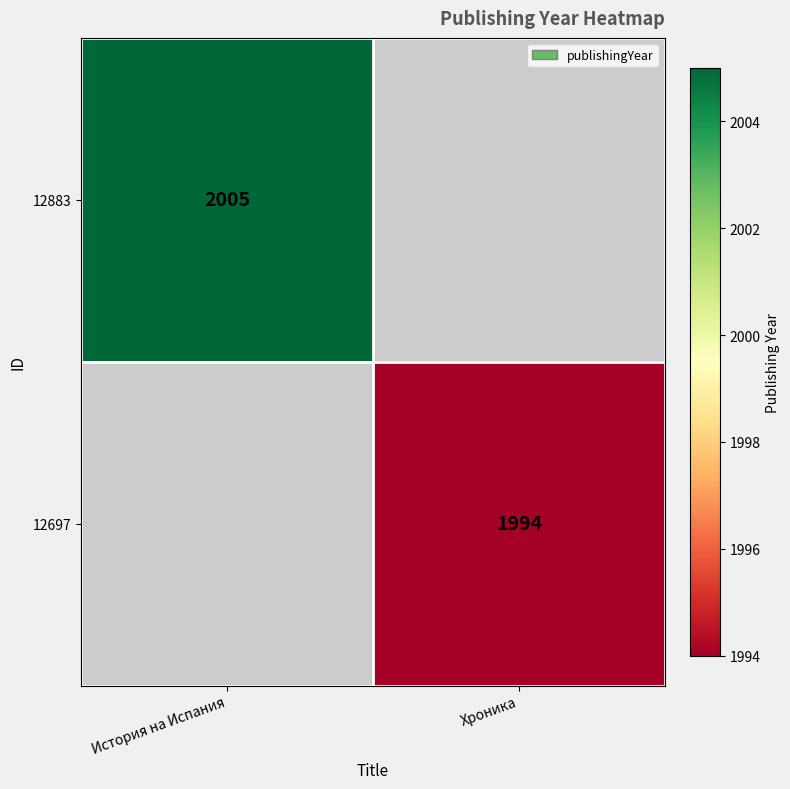

The value of 12883 at История на Испания is 2005. True or false?

True